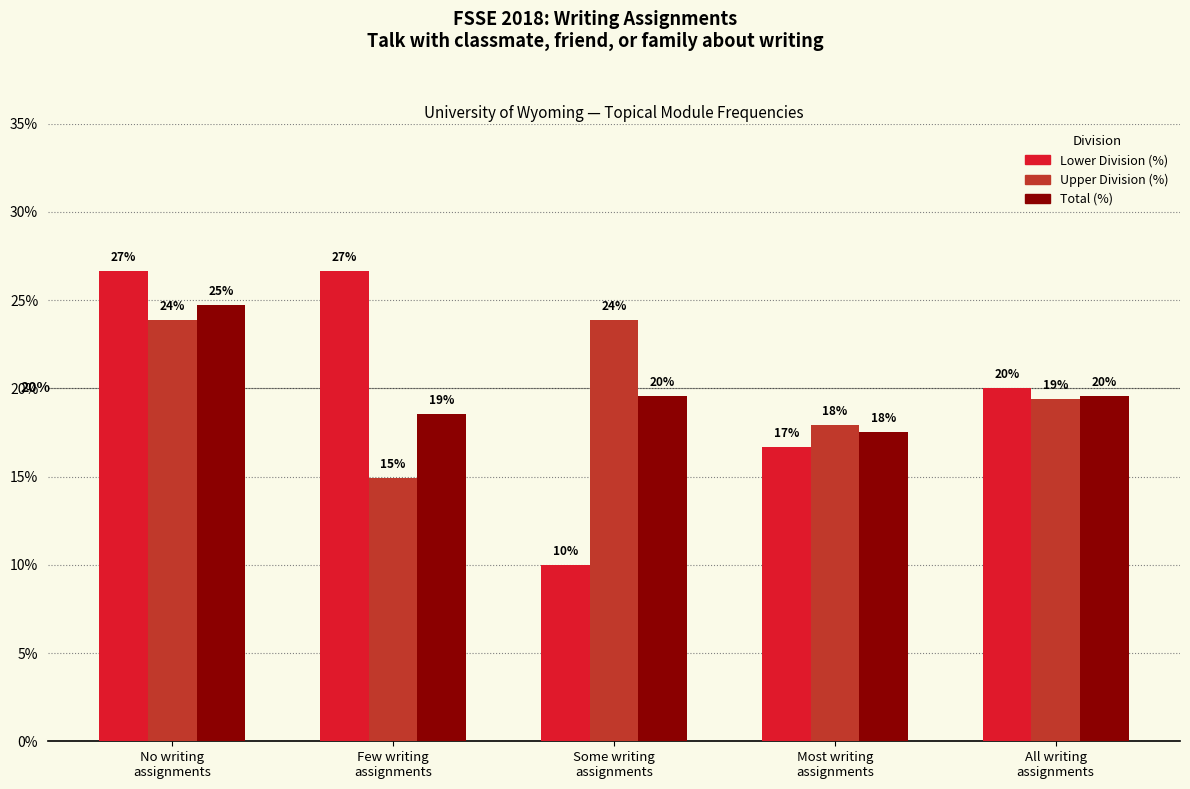

How many bars are there in total?

15